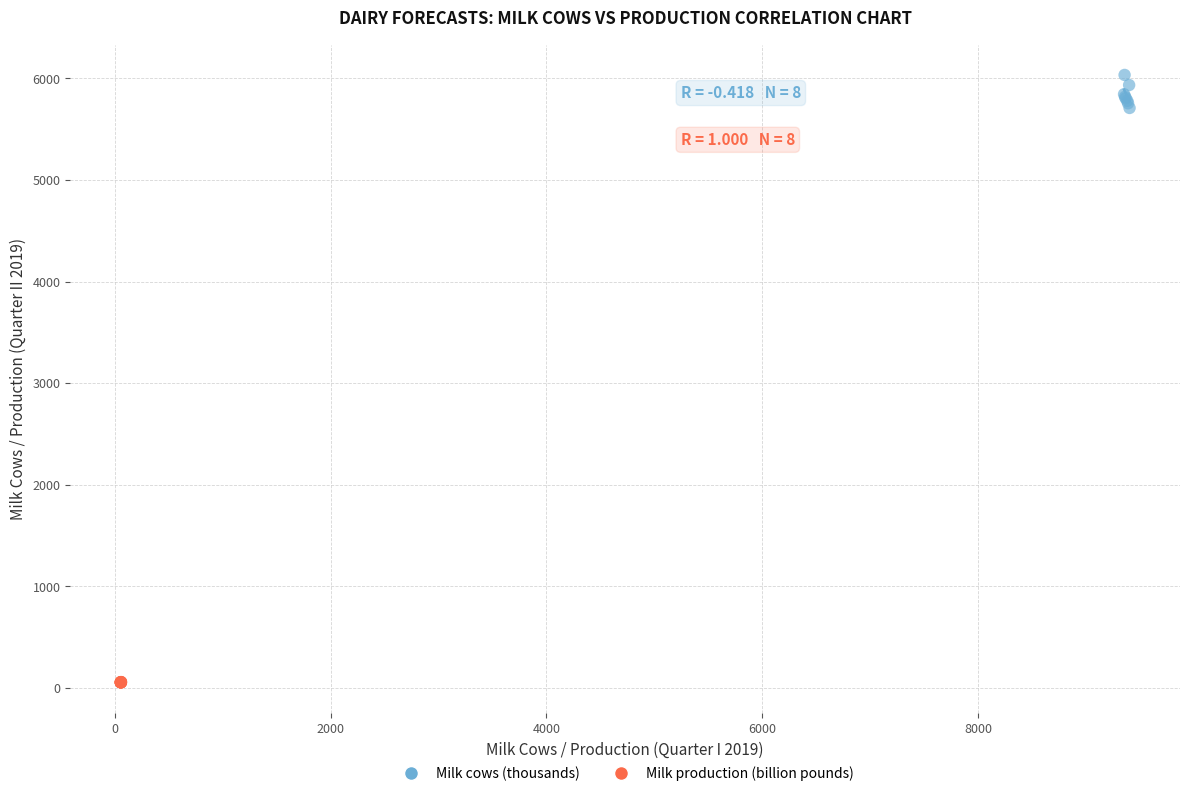

Which series contains the highest Y value?

Milk cows (thousands)